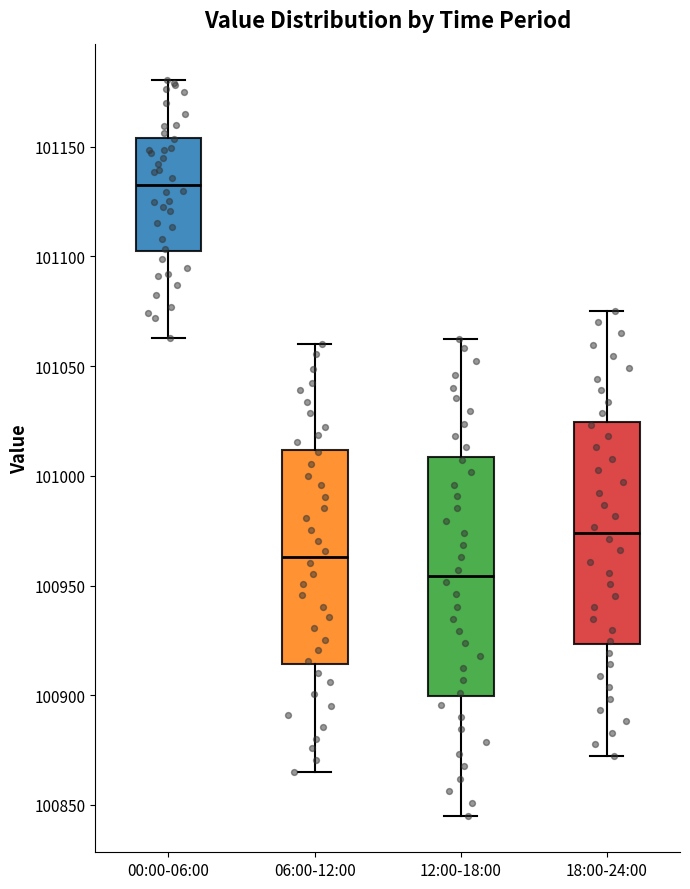

Reading left to right, transcribe this box plot: for each box, give where its median line is, the range the box spans, and where its two whiskers end, as read against the y-axis. The values are not printed on the chart, so give them approximately, as read against the axis.

00:00-06:00: median 101135, box 101100 to 101155, whiskers 101065 to 101180
06:00-12:00: median 100965, box 100915 to 101010, whiskers 100865 to 101060
12:00-18:00: median 100955, box 100900 to 101010, whiskers 100845 to 101065
18:00-24:00: median 100975, box 100925 to 101025, whiskers 100875 to 101075